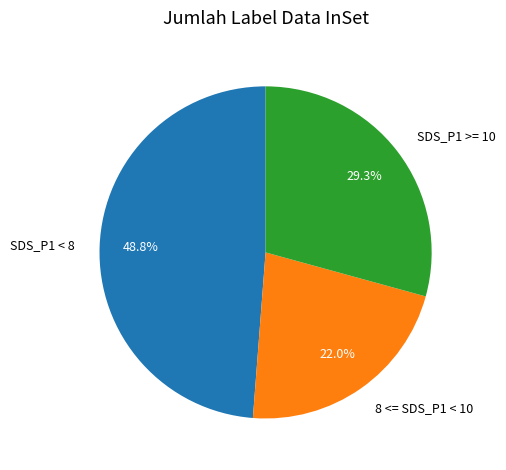

Is there a majority slice in this chart?

No